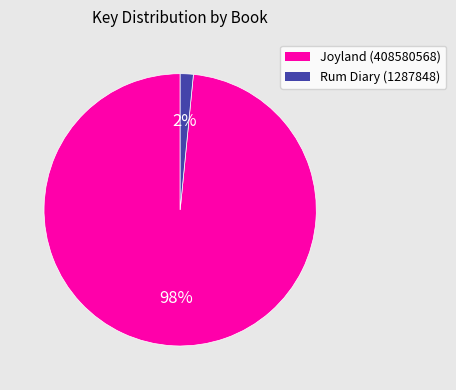

Between Joyland (408580568) and Rum Diary (1287848), which is larger?

Joyland (408580568)